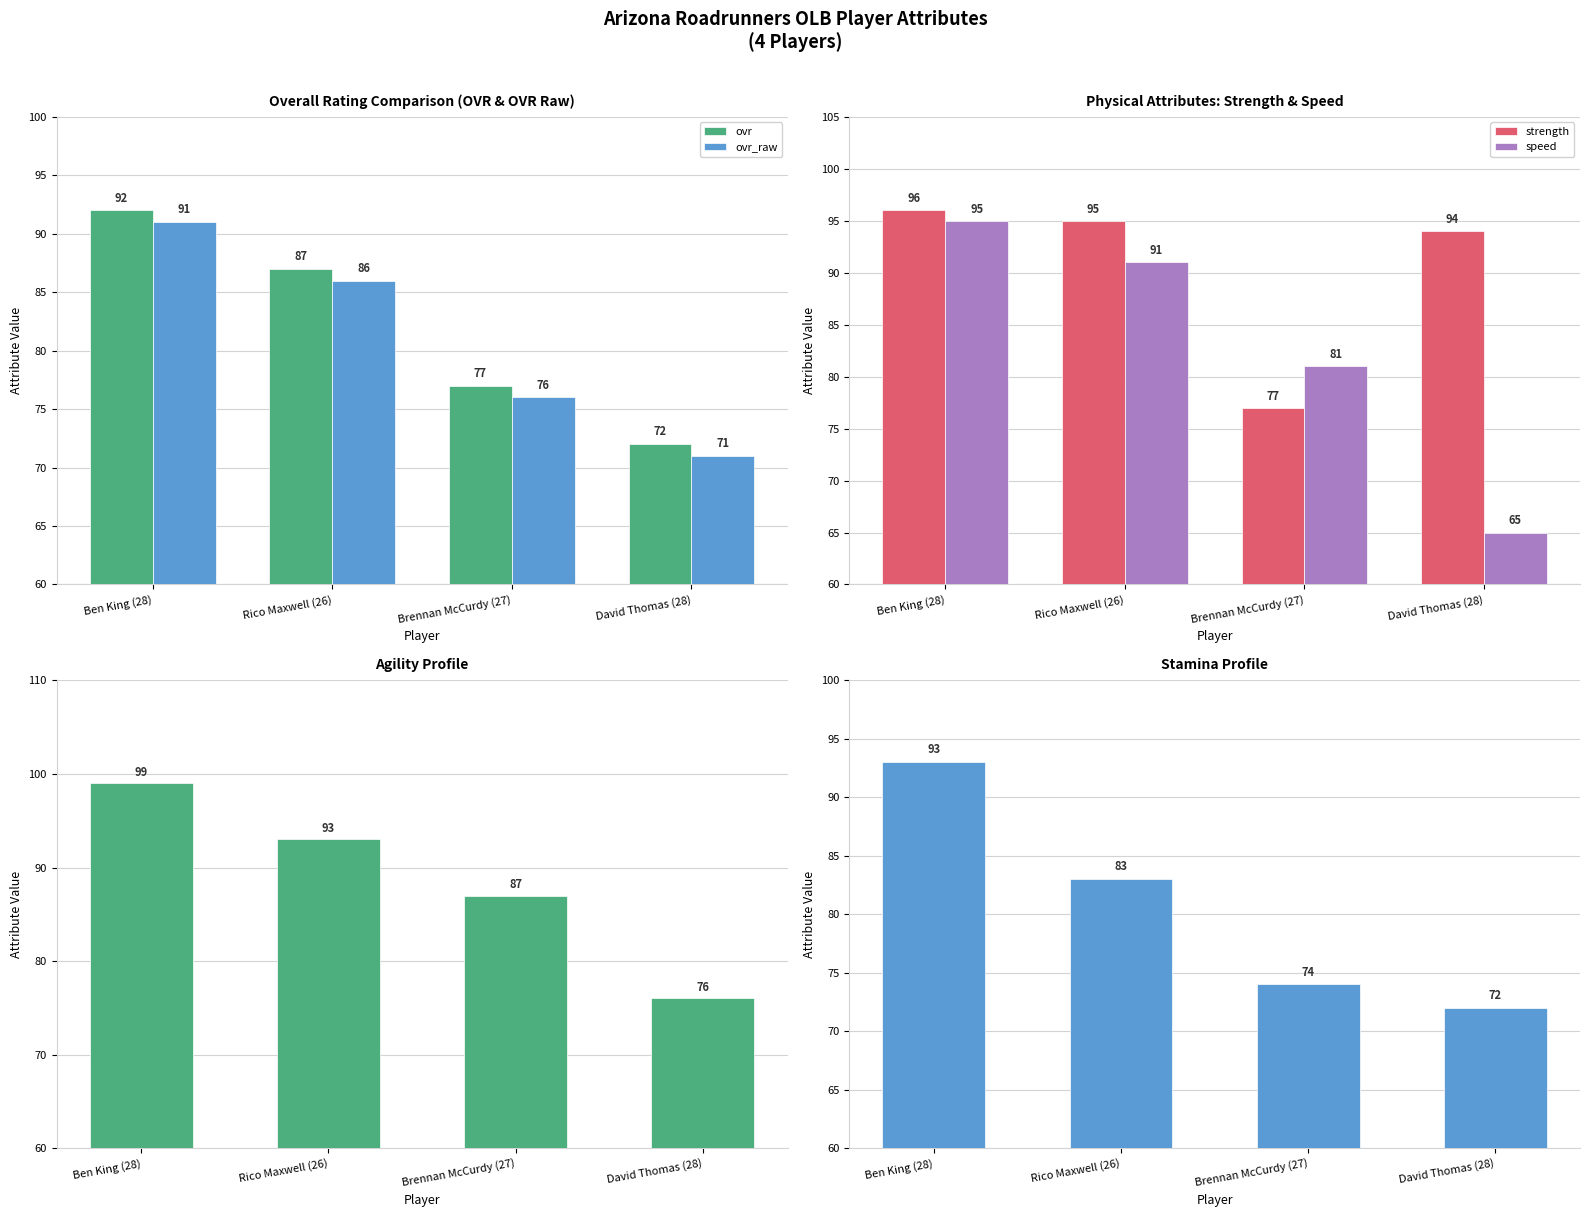

At which category is the sum across all series the highest?

Ben King (28)